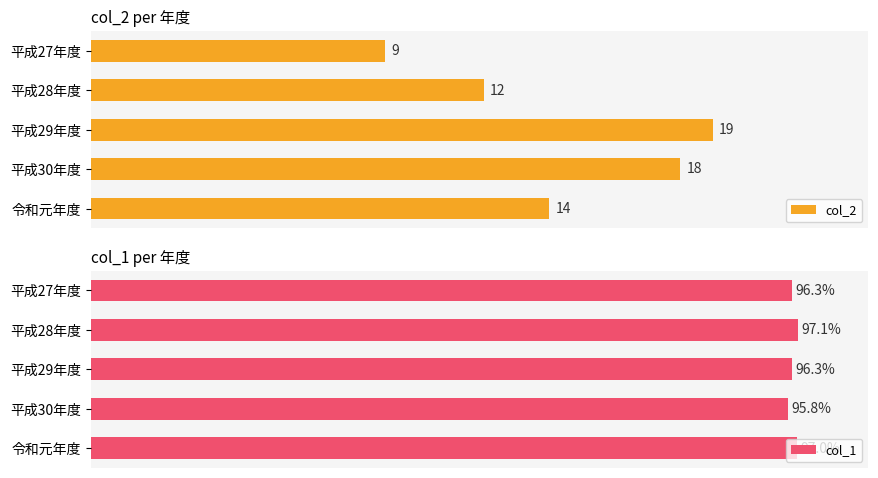

What is the value of the col_2 bar at the 4th from the left?

18.0